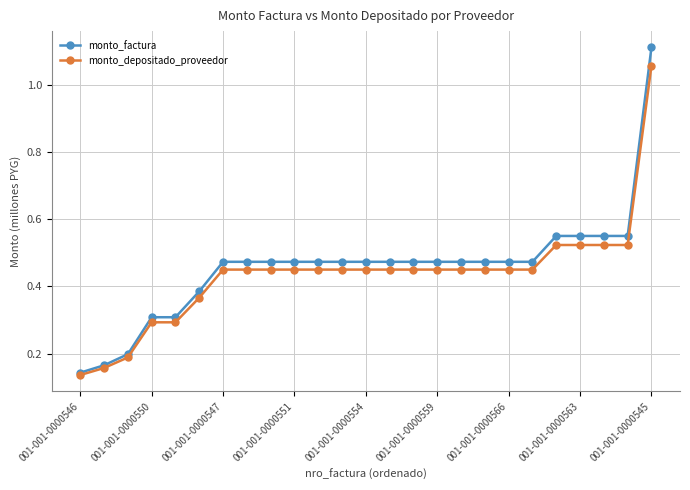

Which series has the widest spread of values?

monto_factura